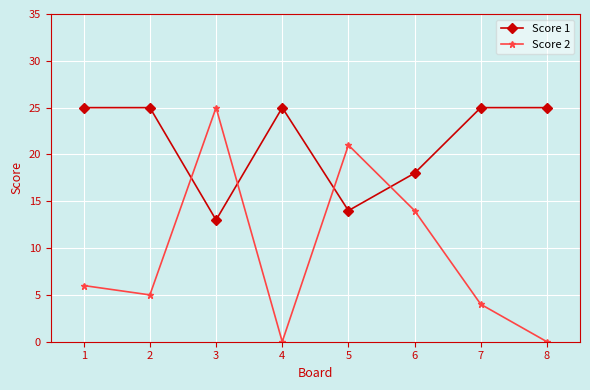

What is the value of the Score 1 point at the 5th from the left?

14